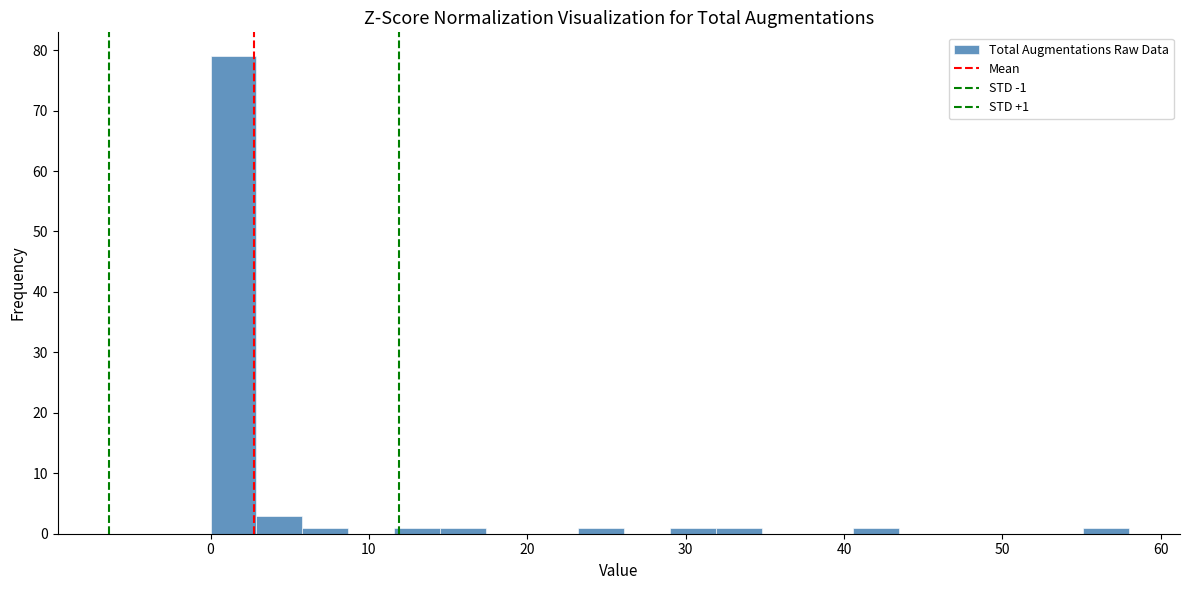

Around what value on the x-axis is the tallest bar? Give the approximate position of its centre, as read against the axis.

1